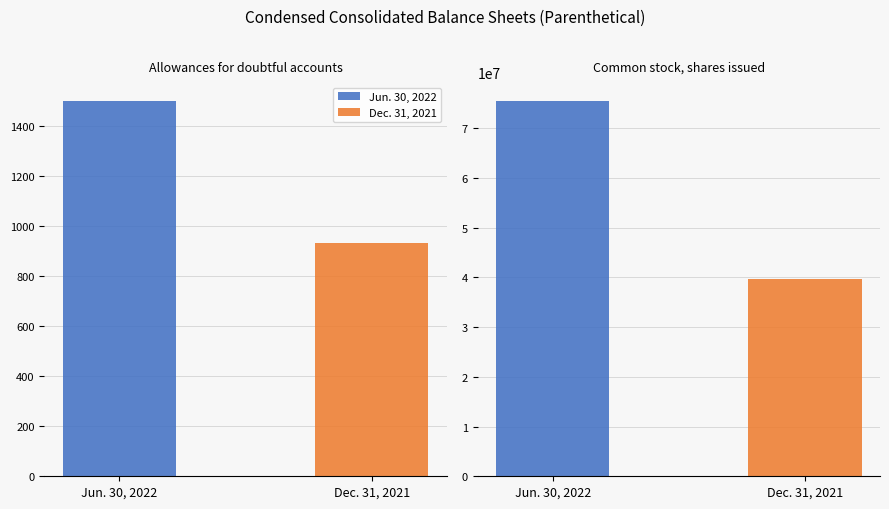

What is the difference between the Dec. 31, 2021 values at Allowances for doubtful accounts and Common stock, shares issued?

39656021